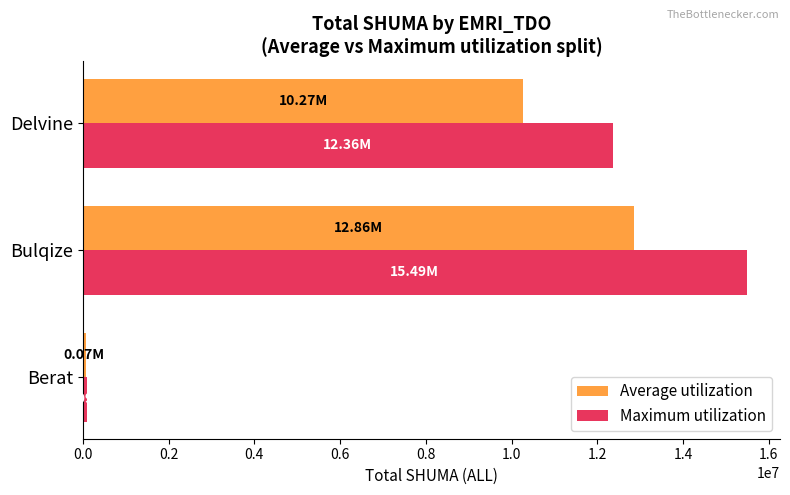

What is the difference between the maximum and minimum values in the Average utilization series?

12791843.3